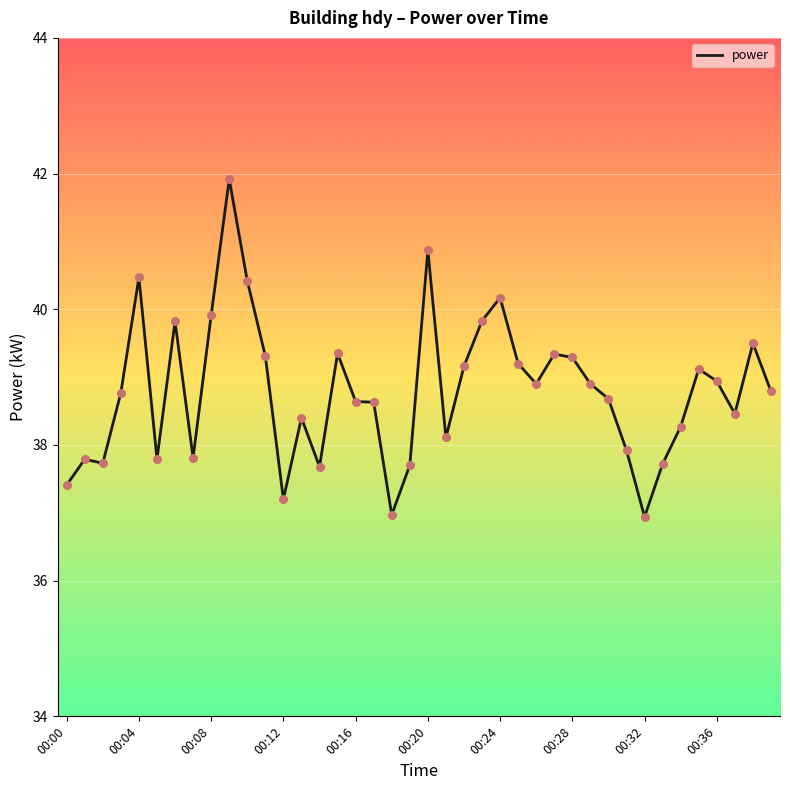

What is the smallest value displayed?

36.9